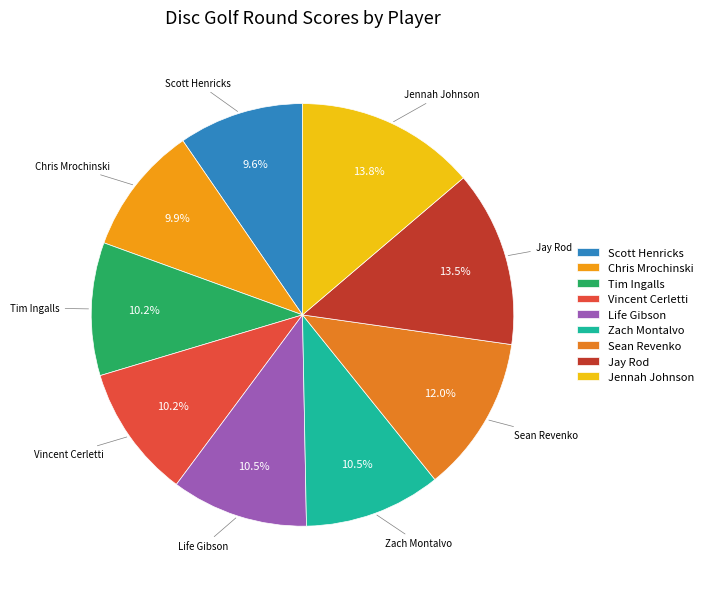

How many segments does this pie chart have?

9